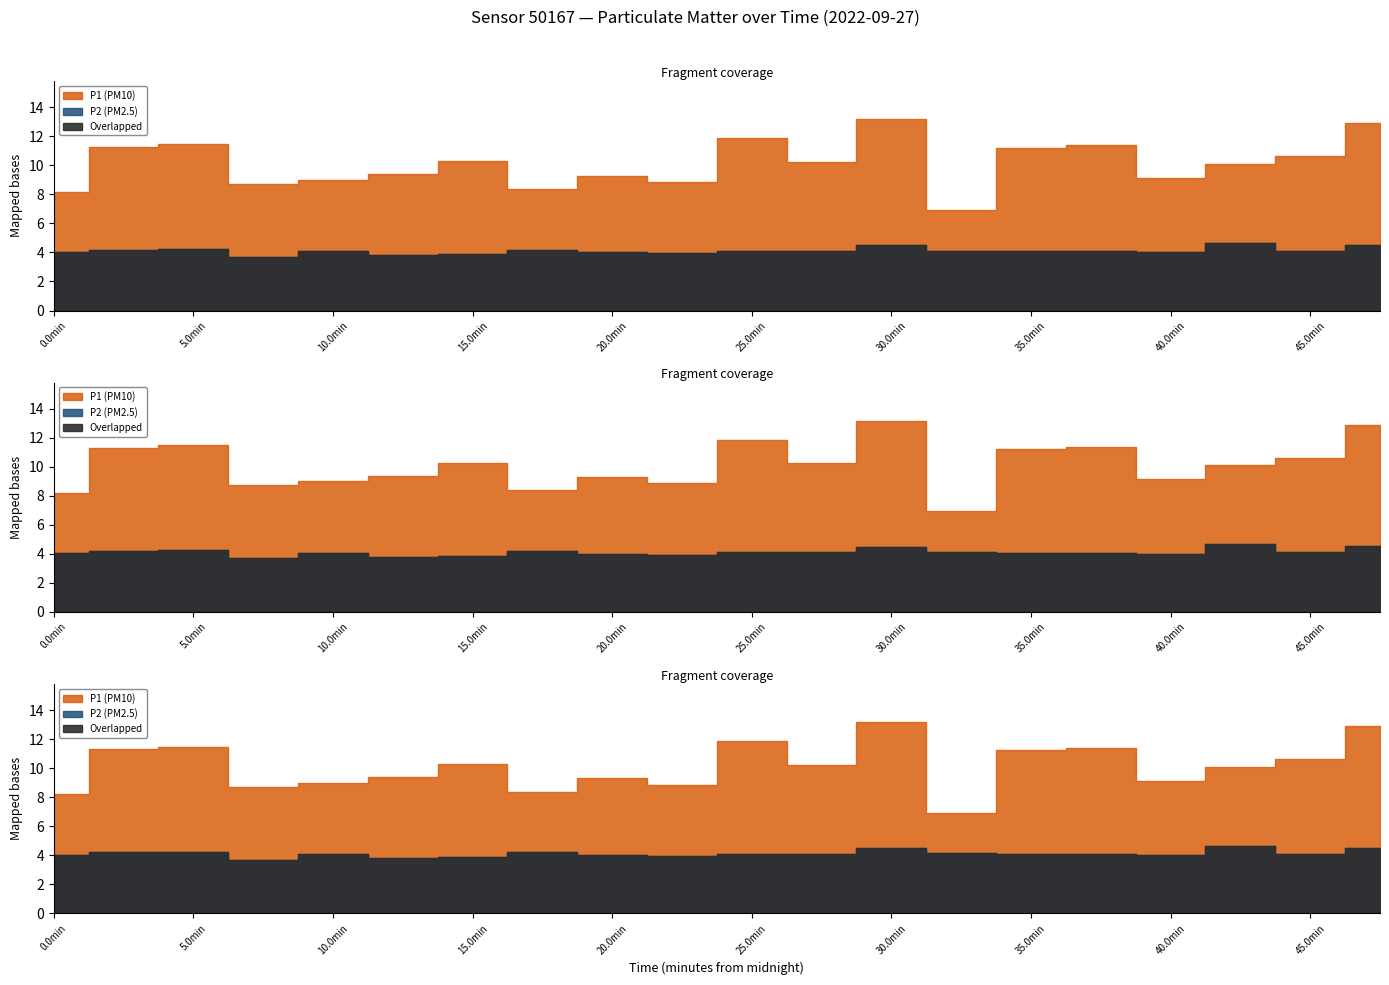

True or false: P1 has more than 0 points higher than both neighbors.

True